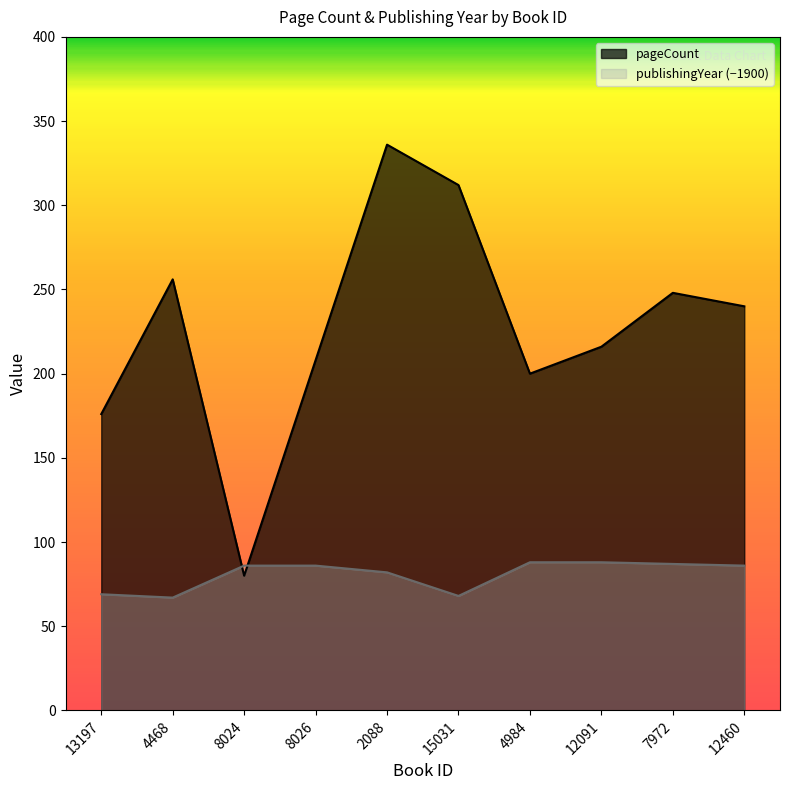

What is the maximum value for pageCount?

336